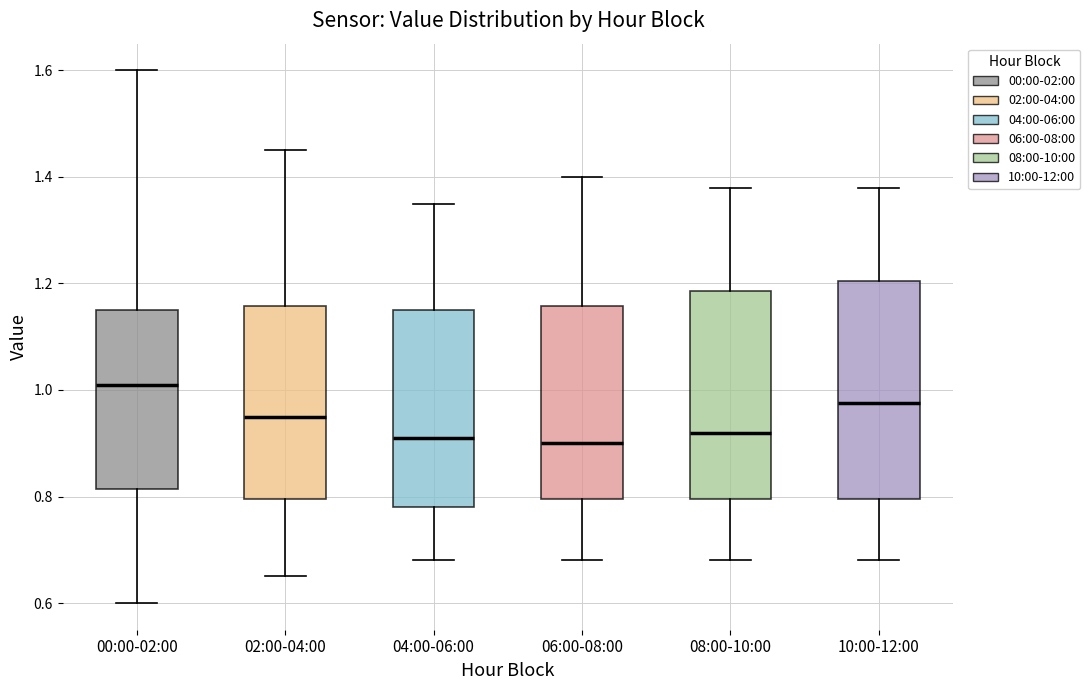

Reading left to right, transcribe this box plot: for each box, give where its median line is, the range the box spans, and where its two whiskers end, as read against the y-axis. The values are not printed on the chart, so give them approximately, as read against the axis.

00:00-02:00: median 1.02, box 0.82 to 1.16, whiskers 0.60 to 1.60
02:00-04:00: median 0.96, box 0.80 to 1.16, whiskers 0.66 to 1.46
04:00-06:00: median 0.92, box 0.78 to 1.16, whiskers 0.68 to 1.36
06:00-08:00: median 0.90, box 0.80 to 1.16, whiskers 0.68 to 1.40
08:00-10:00: median 0.92, box 0.80 to 1.18, whiskers 0.68 to 1.38
10:00-12:00: median 0.98, box 0.80 to 1.20, whiskers 0.68 to 1.38